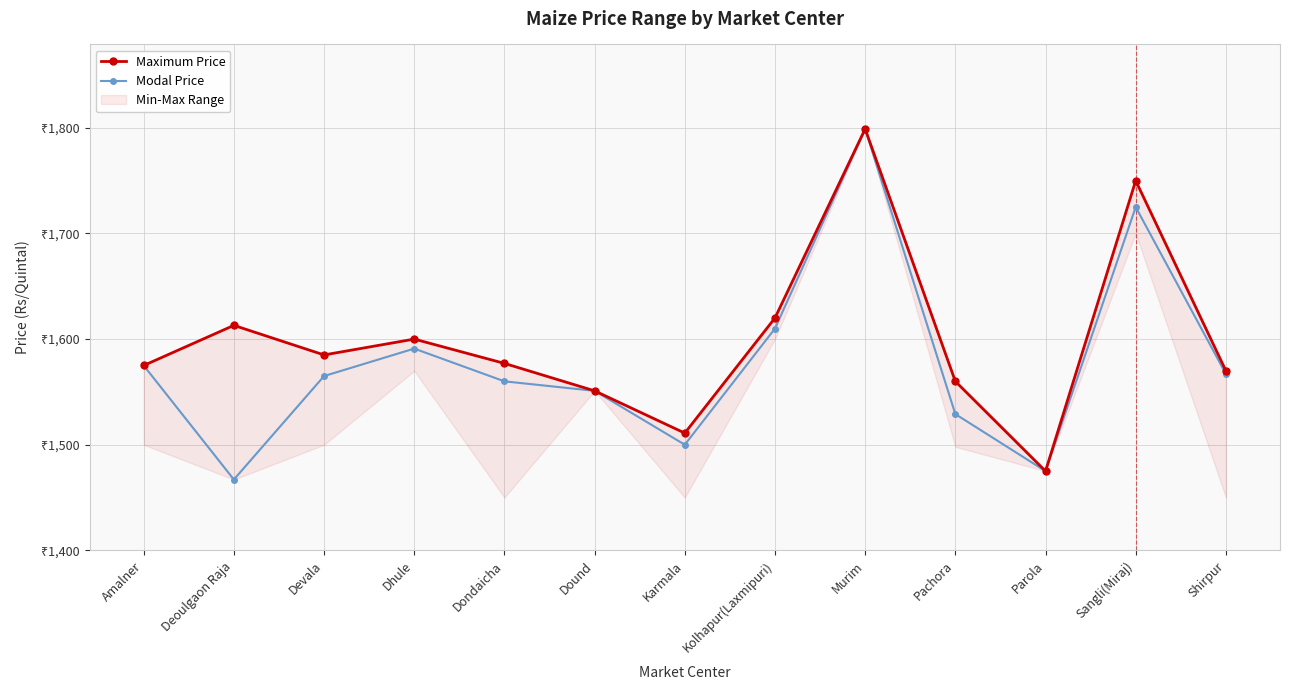

What is the label of the 7th point from the left?

Karmala